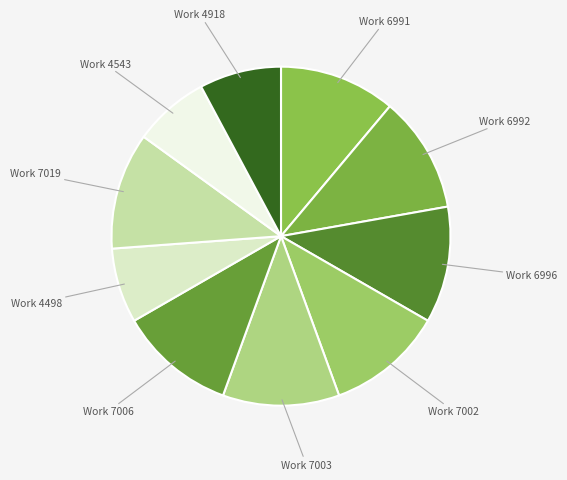

Is the sum of Work 7019 and Work 4498 greater than half?

No